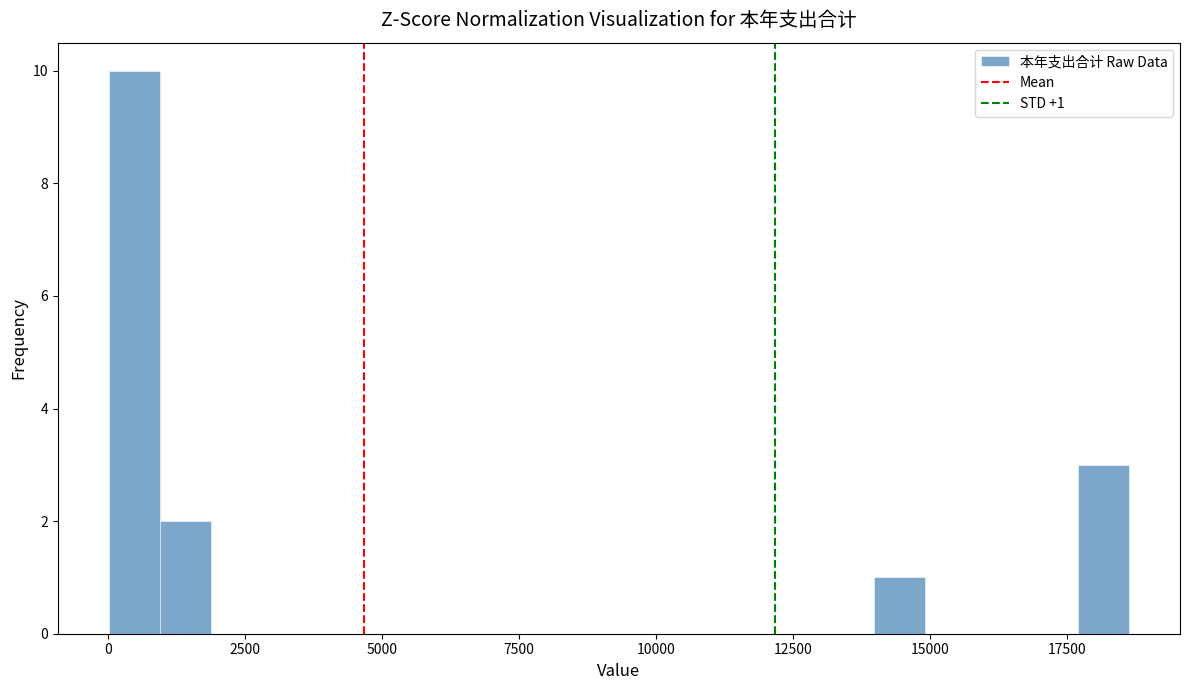

Read against the x-axis, roughly where is the centre of the tallest bar?

500